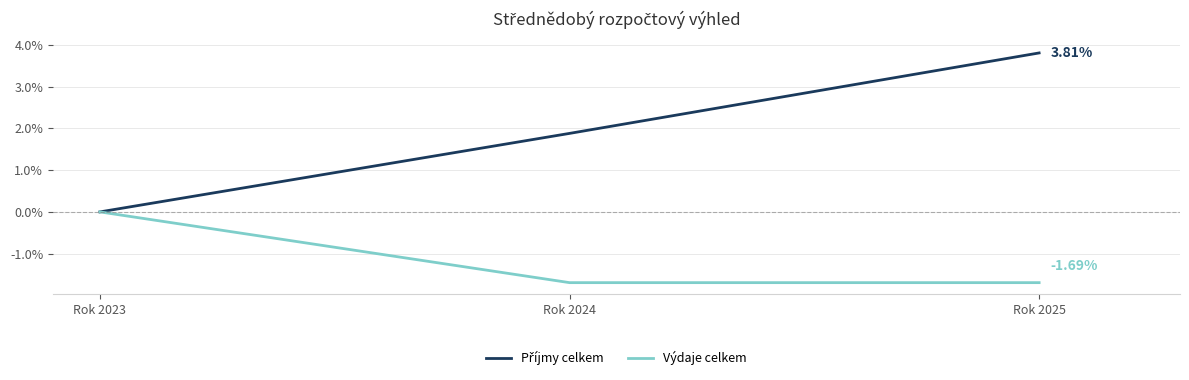

What is the difference between the highest and lowest values at Rok 2024?

3.6